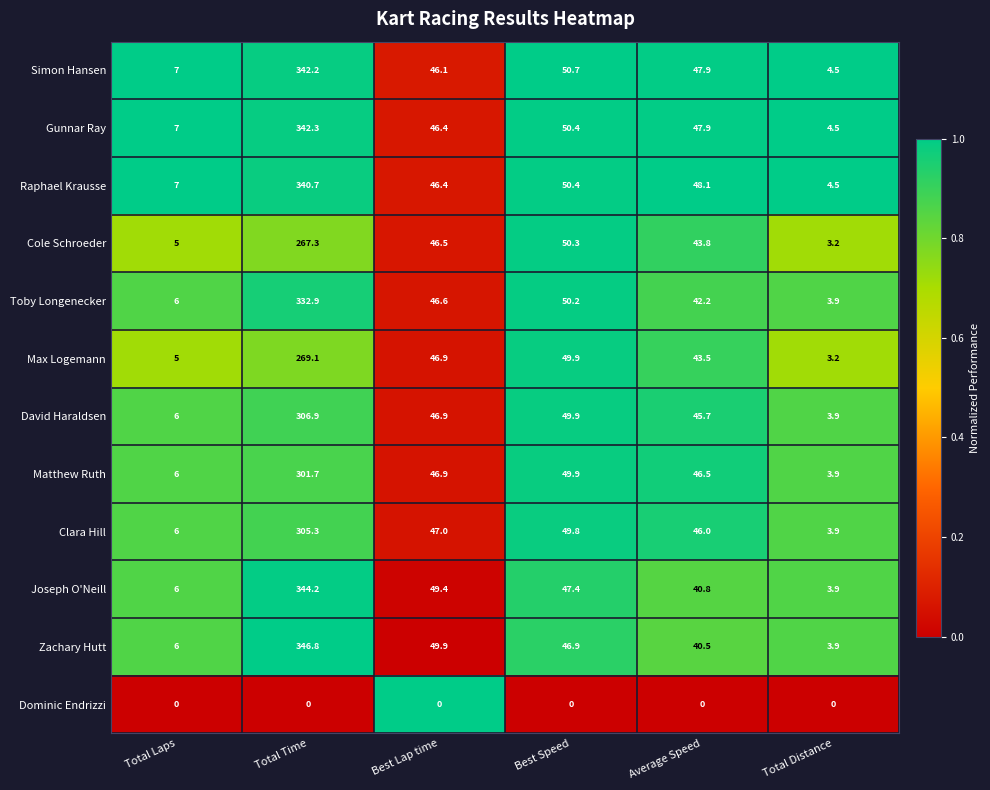

Count the number of data series in this chart.

12